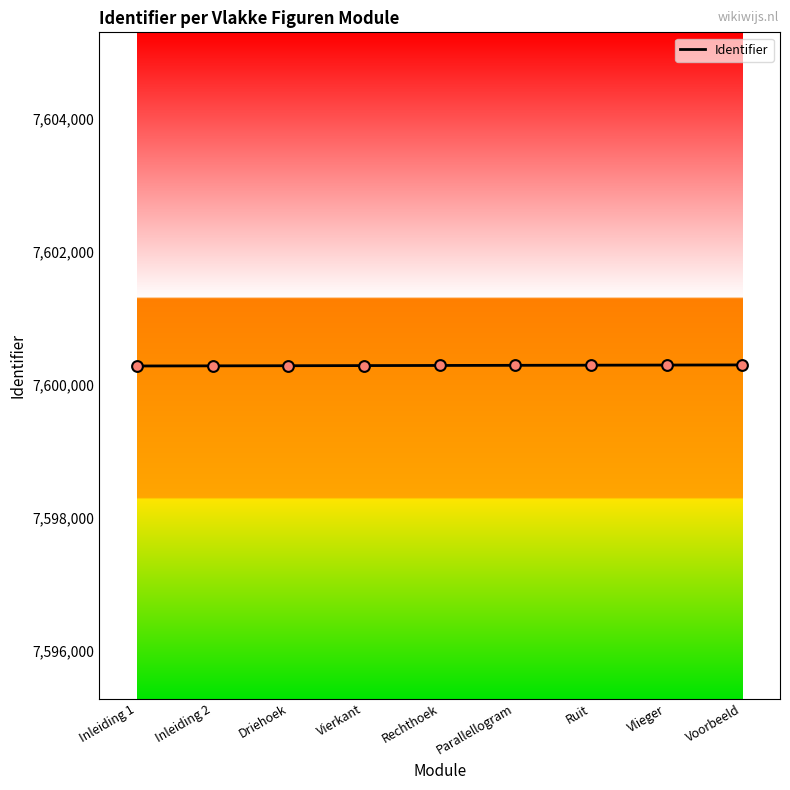

Approximately how many times larger is the value at Voorbeeld compared to Inleiding 1?

1.0